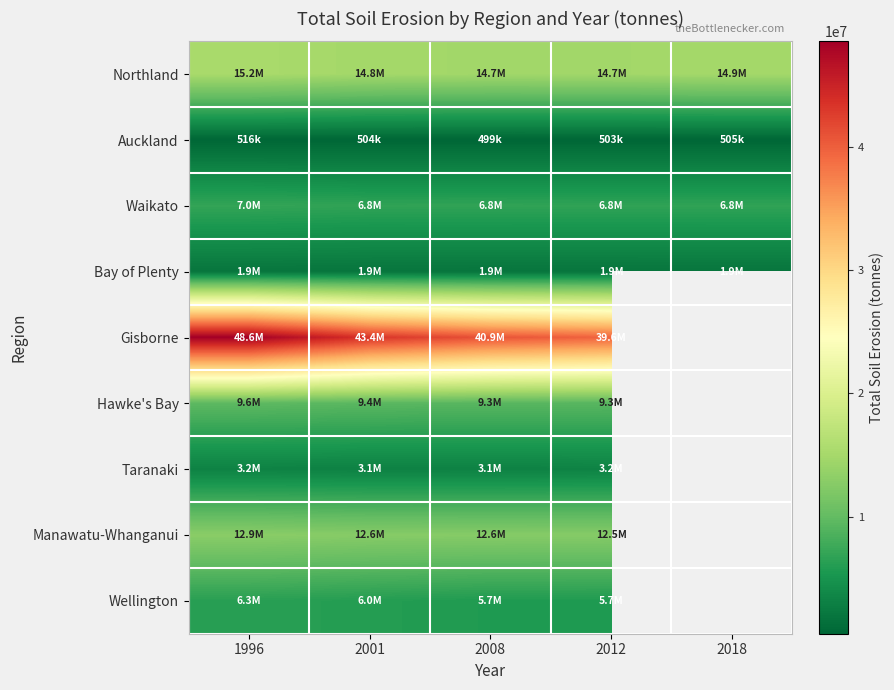

Reading left to right, extract all data points from this chart.

Northland: 1996=15243778.5	2001=14846071.6	2008=14725791.7	2012=14747811.8	2018=14881638.0
Auckland: 1996=516313.9	2001=503943.6	2008=499329.9	2012=503232.1	2018=505202.1
Waikato: 1996=6980001.8	2001=6791655.8	2008=6798753.0	2012=6780736.7	2018=6793470.8
Bay of Plenty: 1996=1941348.8	2001=1910615.0	2008=1900572.5	2012=1911681.2	2018=1915998.6
Gisborne: 1996=48567133.8	2001=43425464.3	2008=40883748.9	2012=39594780.3	2018=0.0
Hawke's Bay: 1996=9623877.2	2001=9402736.6	2008=9295534.5	2012=9255954.0	2018=0.0
Taranaki: 1996=3176016.1	2001=3119963.3	2008=3140545.7	2012=3209499.2	2018=0.0
Manawatu-Whanganui: 1996=12874643.0	2001=12626785.9	2008=12570589.6	2012=12537436.6	2018=0.0
Wellington: 1996=6291501.5	2001=6022760.4	2008=5725111.1	2012=5704037.6	2018=0.0